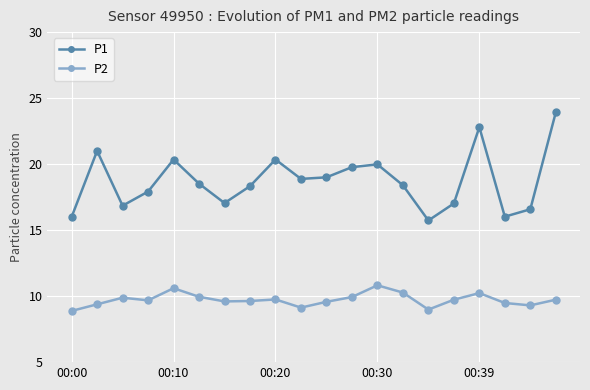

True or false: P1 and P2 intersect in this chart.

False